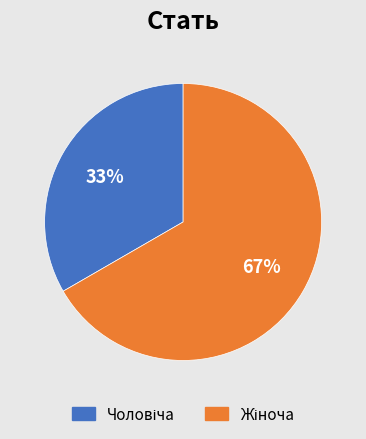

To the nearest percent, what is the average slice percentage?

50%